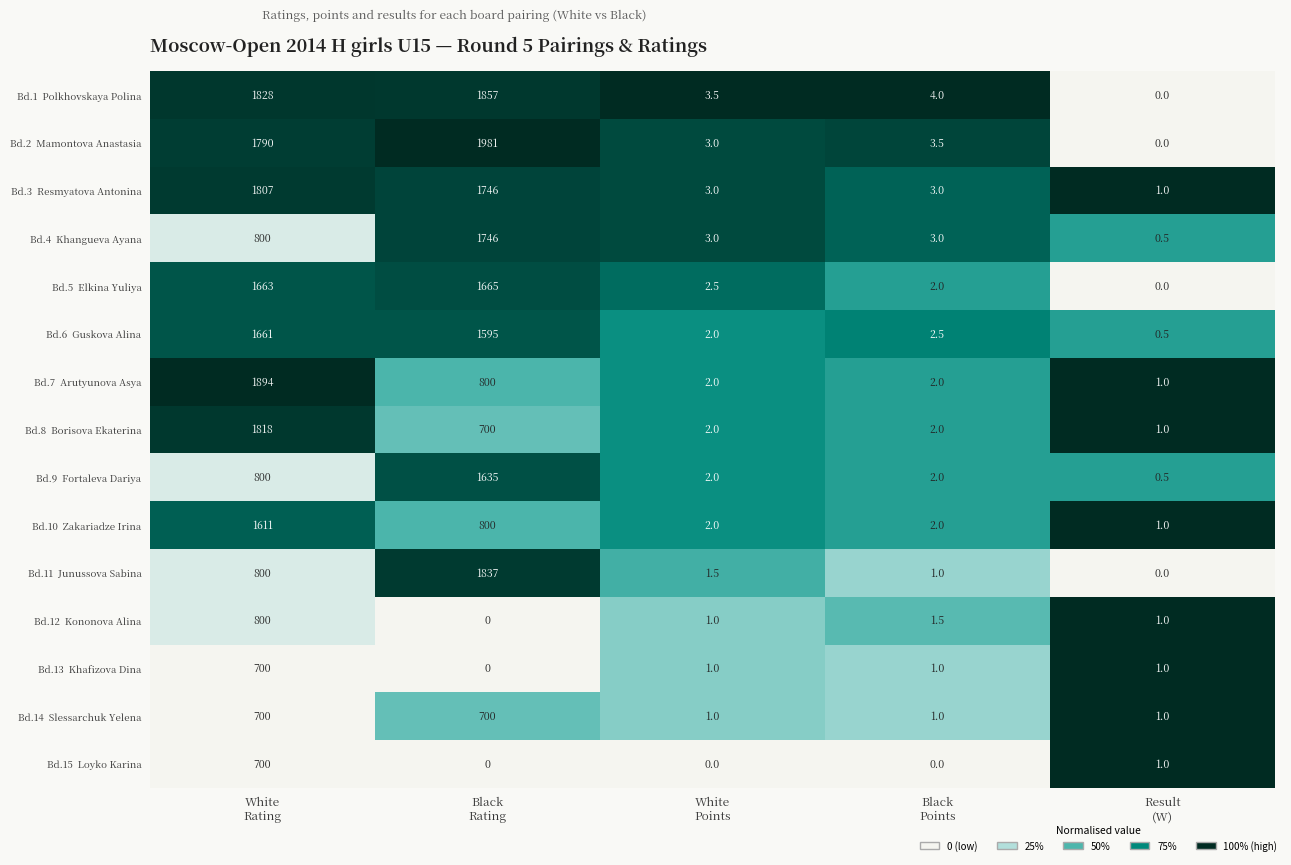

At how many categories does at least one series exceed 0?

5